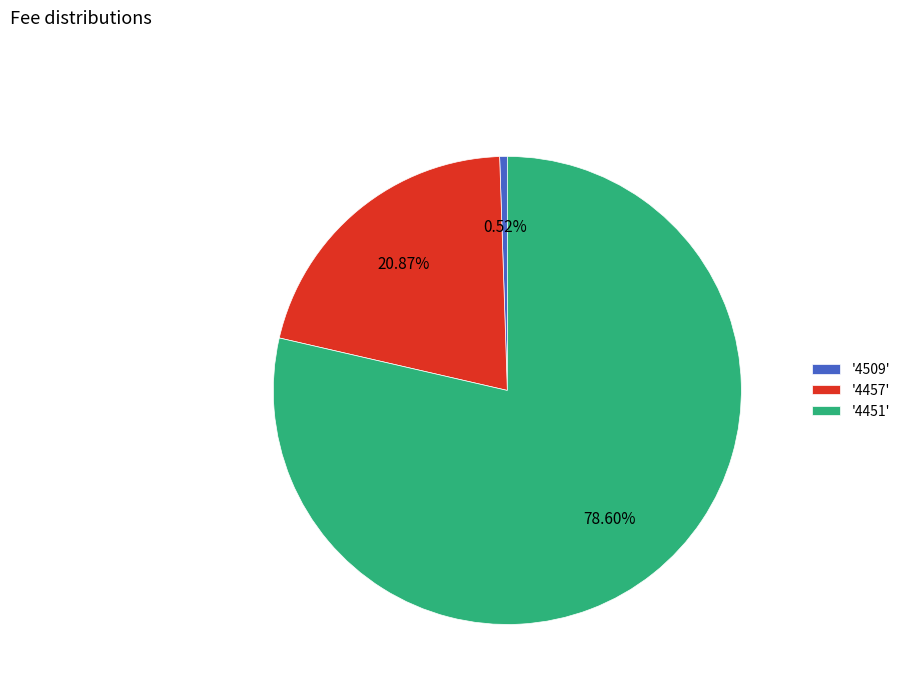

Which has a higher value, '4457' or '4451'?

'4451'